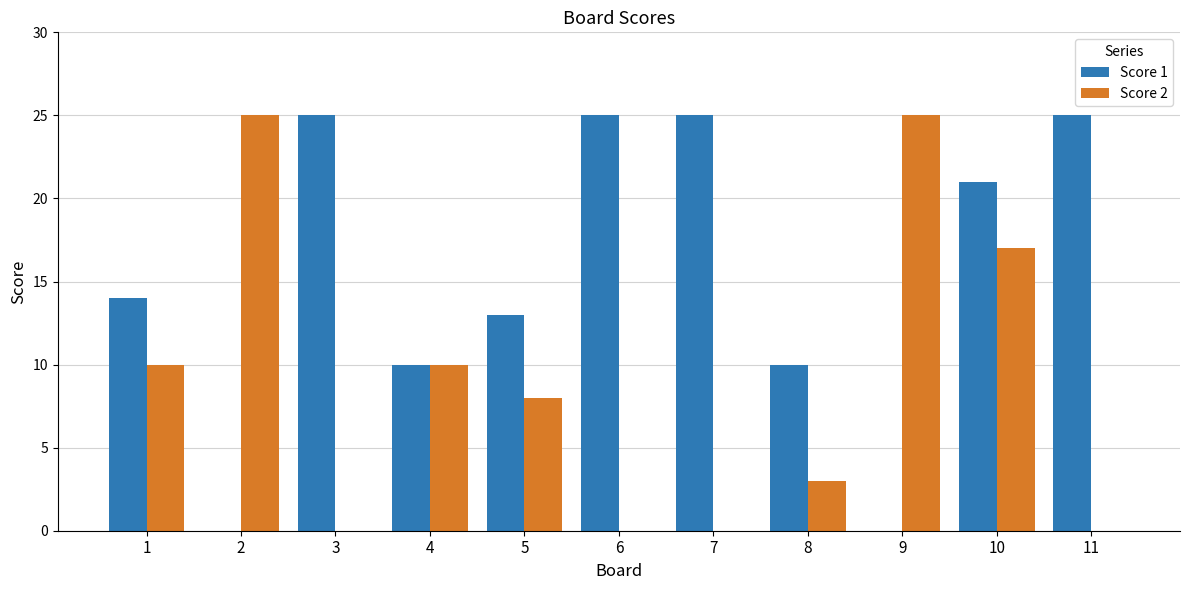

Between 5 and 10, which series saw the biggest shift?

Score 2